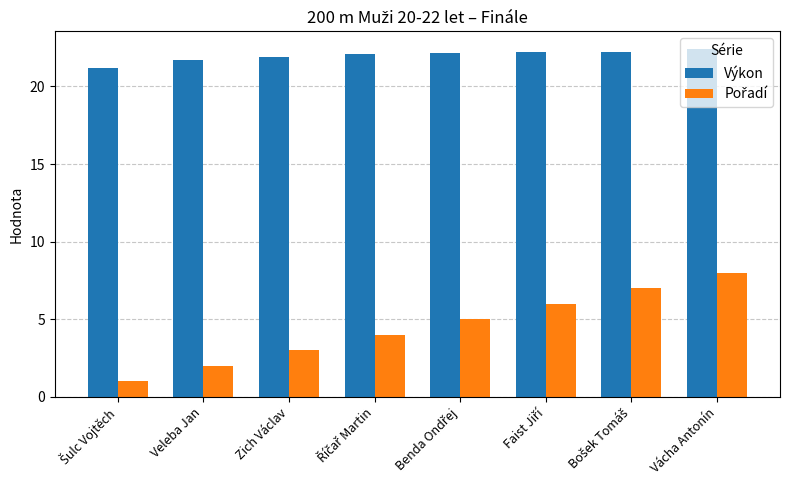

What is the difference between the maximum and minimum values in the Výkon series?

1.2